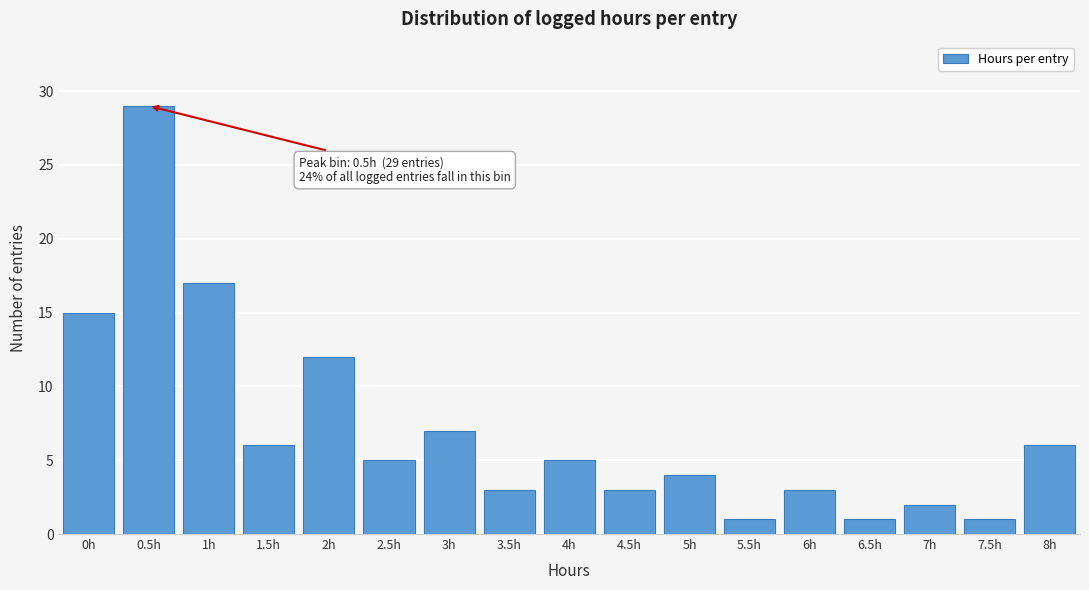

Reading right to left, what are all the values shown in this chart?

8h=6	7.5h=1	7h=2	6.5h=1	6h=3	5.5h=1	5h=4	4.5h=3	4h=5	3.5h=3	3h=7	2.5h=5	2h=12	1.5h=6	1h=17	0.5h=29	0h=15